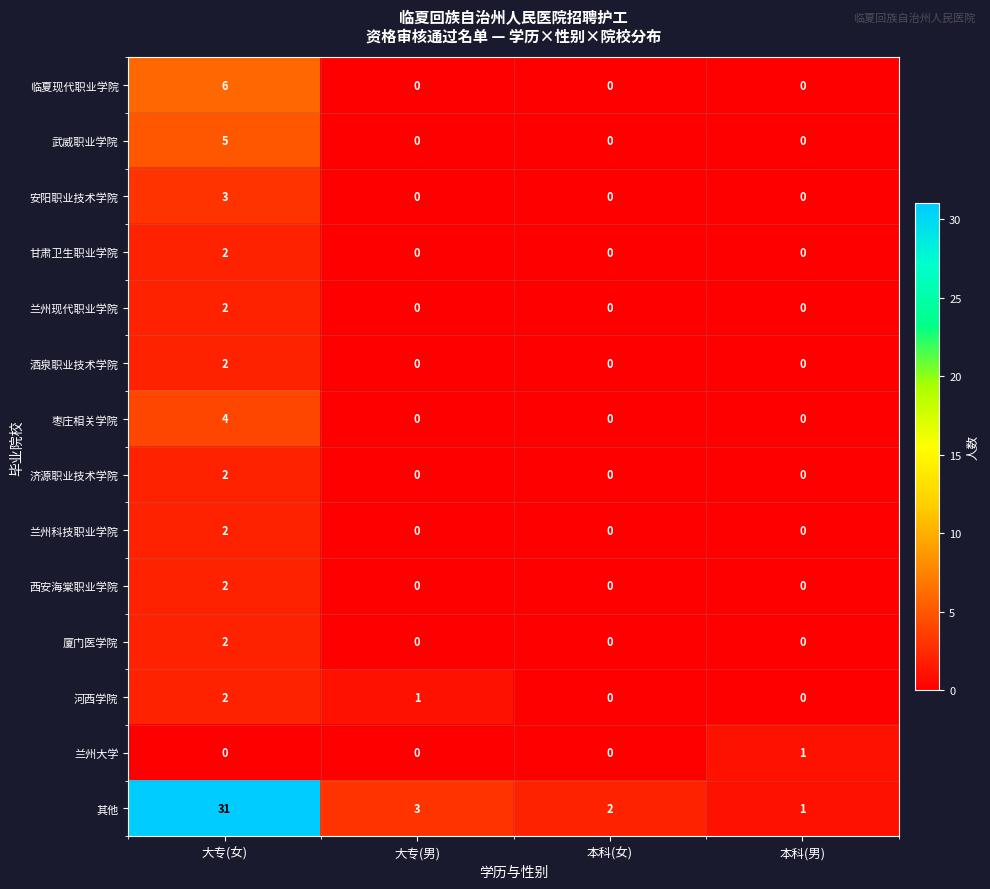

Which category has the highest value in the 其他 series?

大专(女)